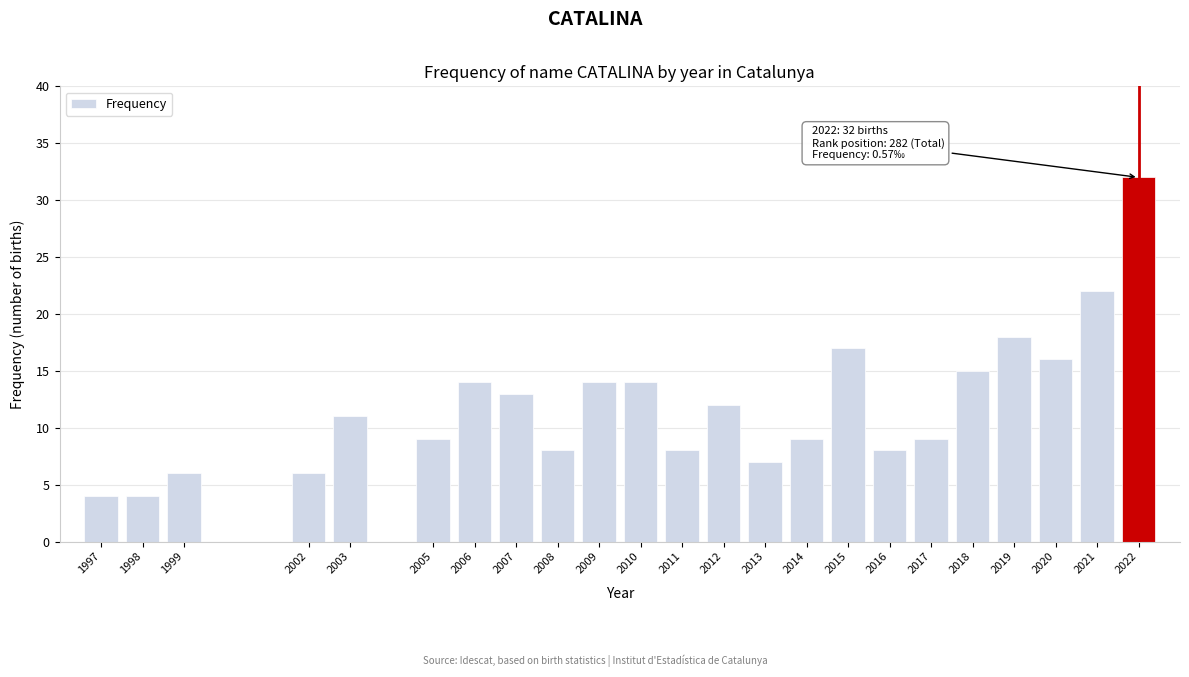

Reading right to left, what are all the values shown in this chart?

2022=32	2021=22	2020=16	2019=18	2018=15	2017=9	2016=8	2015=17	2014=9	2013=7	2012=12	2011=8	2010=14	2009=14	2008=8	2007=13	2006=14	2005=9	2003=11	2002=6	1999=6	1998=4	1997=4